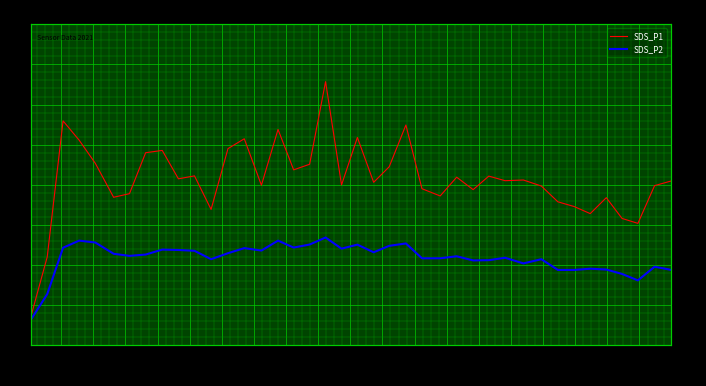

Which series changed the most between 00:16 and 01:11?

SDS_P1